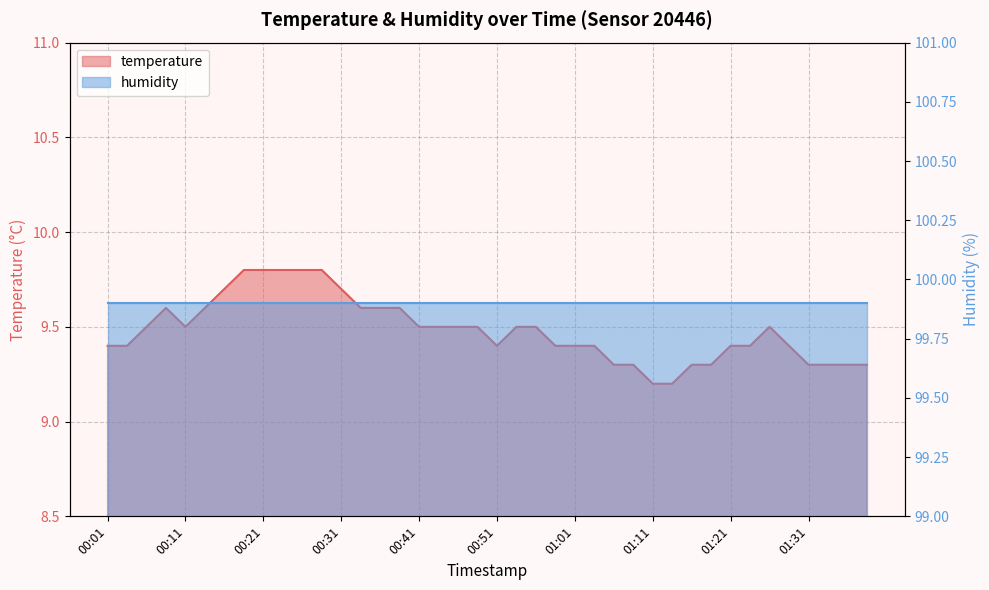

What is the minimum value shown in the chart?

9.2